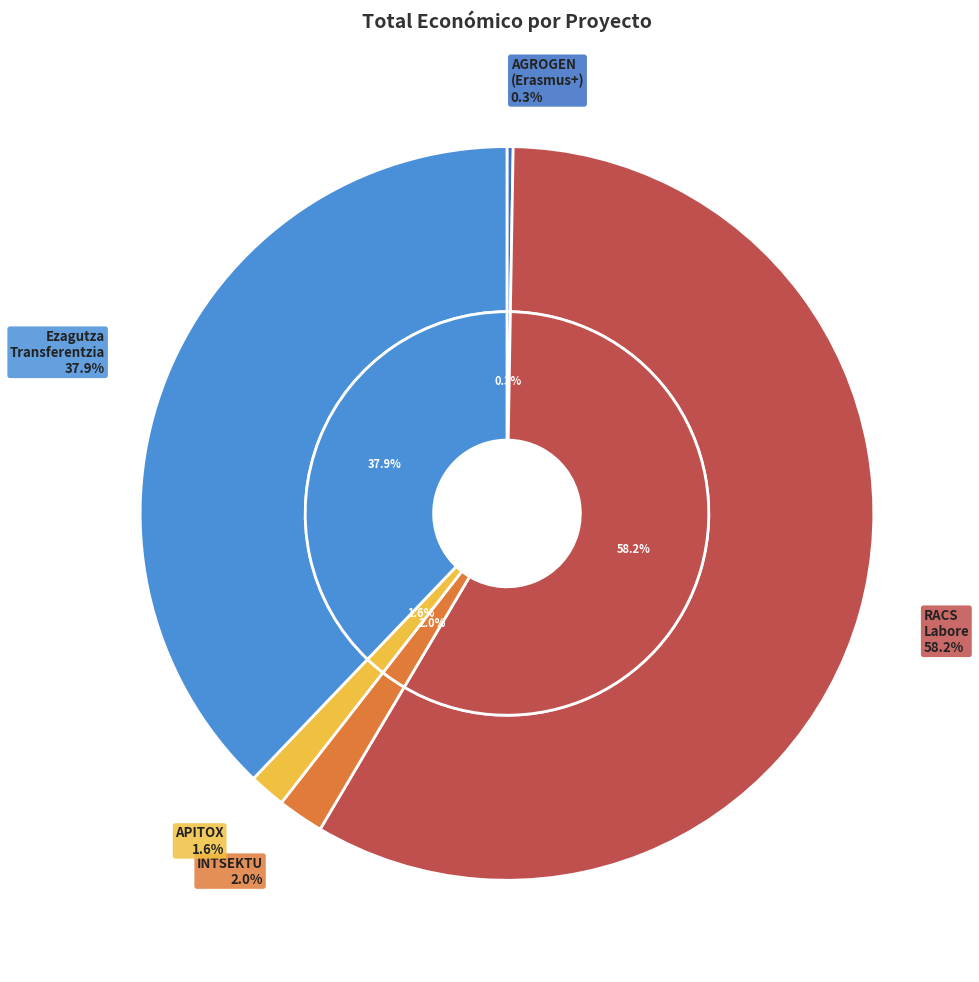

Which slice is the largest?

RACS Labore Iraunkorrak